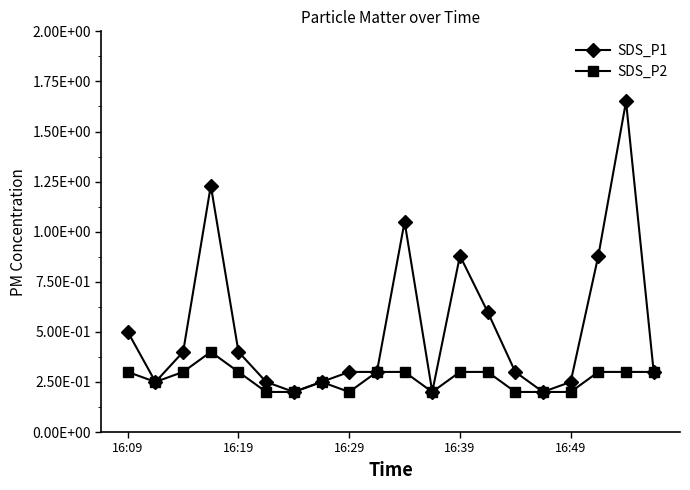

What is the value of the SDS_P1 point at the 9th from the left?

0.3